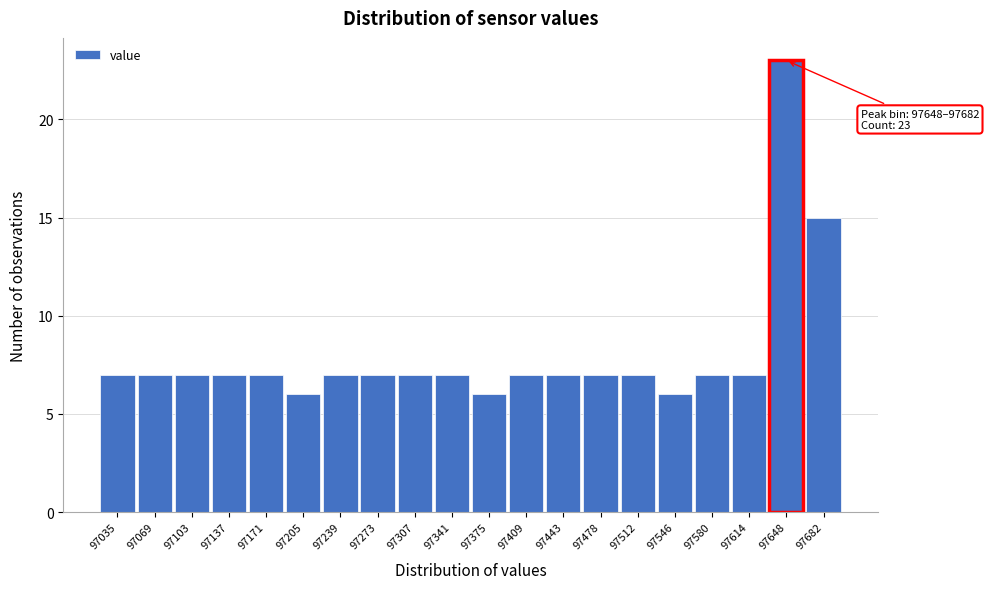

Reading right to left, extract all data points from this chart.

15	23	7	7	6	7	7	7	7	6	7	7	7	7	6	7	7	7	7	7